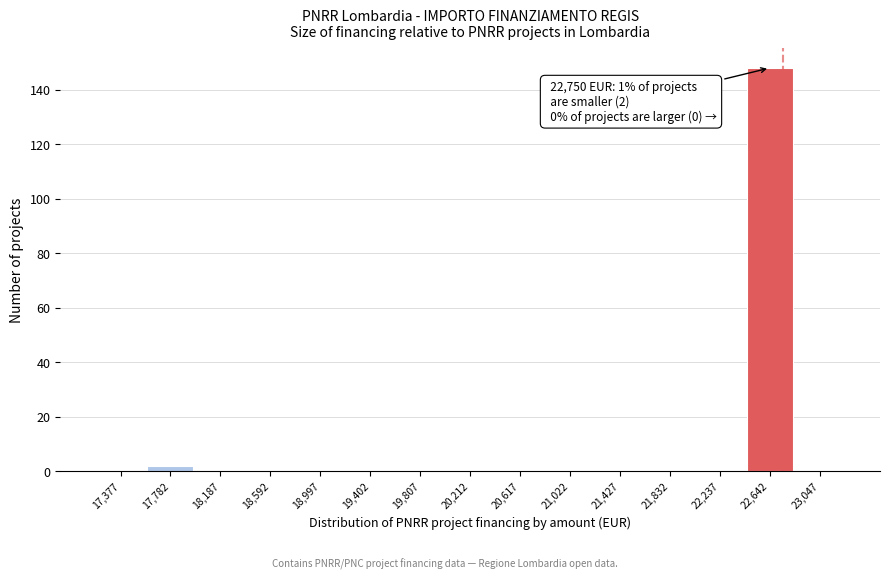

Which range on the x-axis has the tallest bar?

22450 to 22850